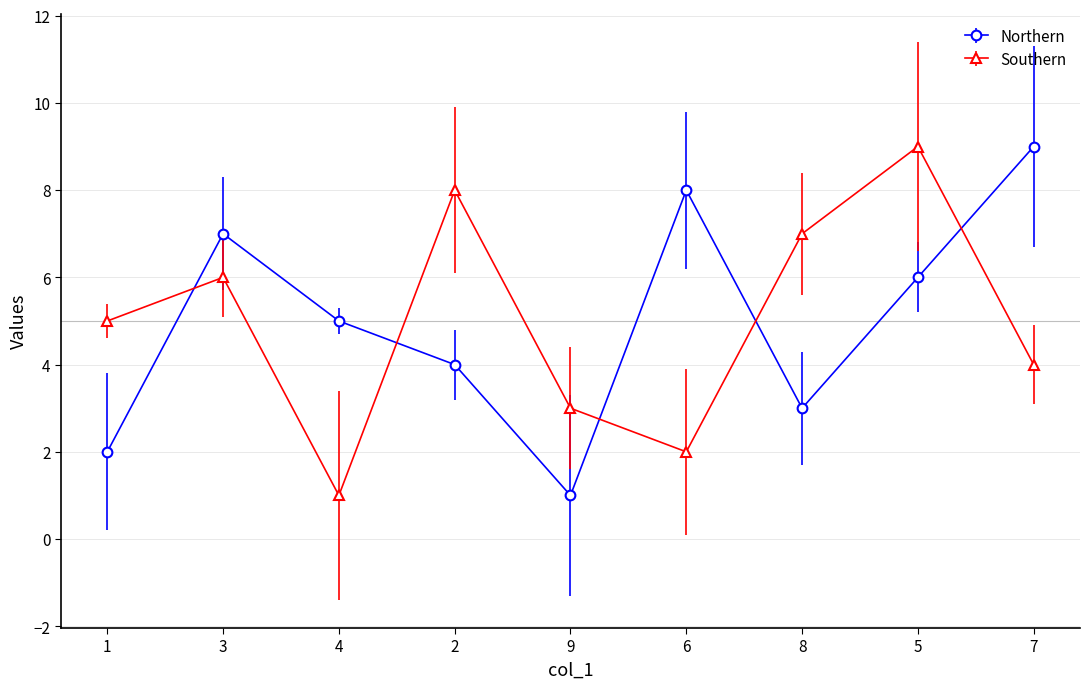

How many lines are shown in the chart?

2